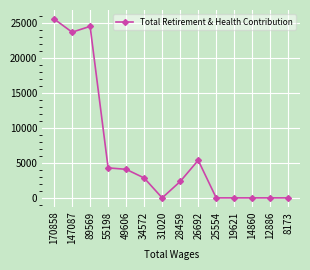

Which label corresponds to the largest value in the chart?

170858